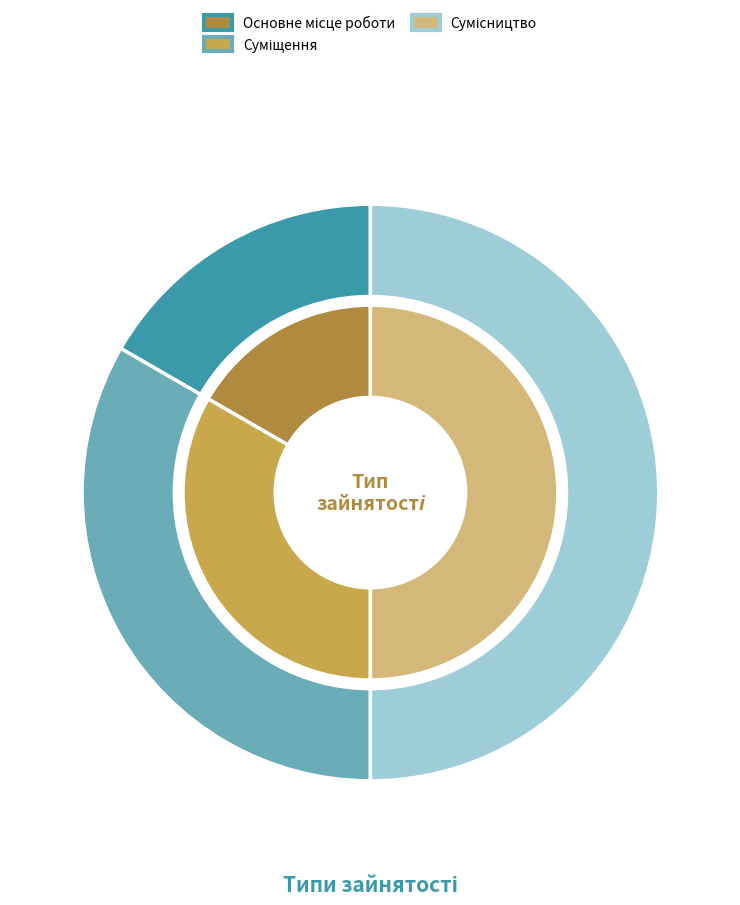

What is the smallest slice in the pie chart?

Основне місце роботи